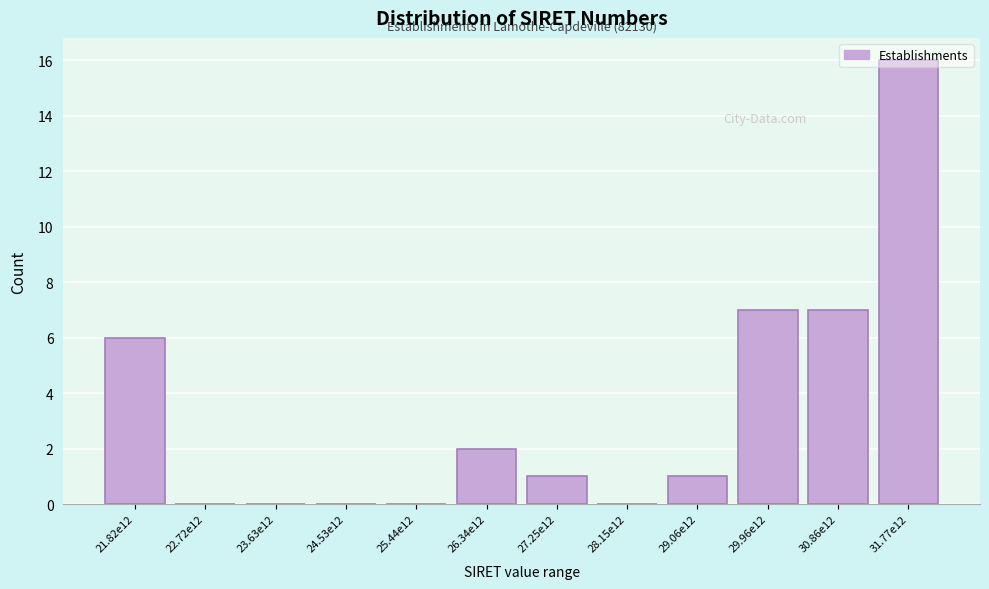

At which category does the chart reach its peak across all series?

31.77e12